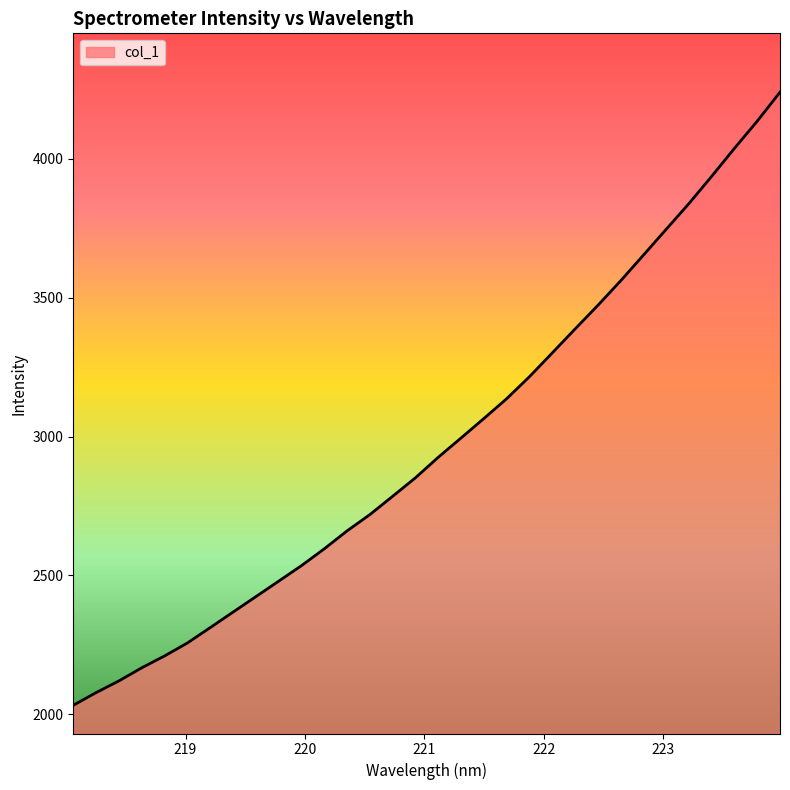

What is the greatest value displayed?

4240.7